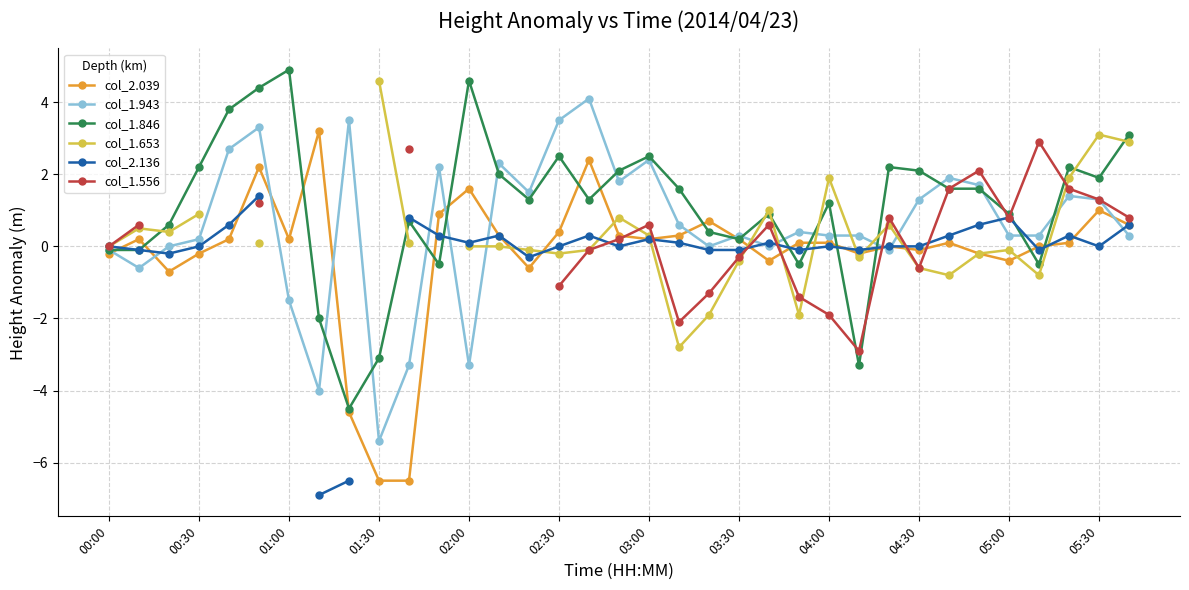

True or false: col_1.846 has more than 2 interior local peaks.

True